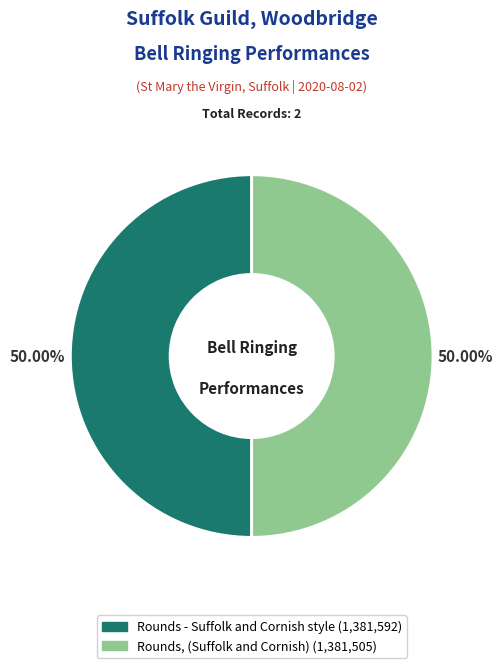

What is the ratio of the value at Rounds - Suffolk and Cornish style to the value at Rounds, (Suffolk and Cornish)?

1.0